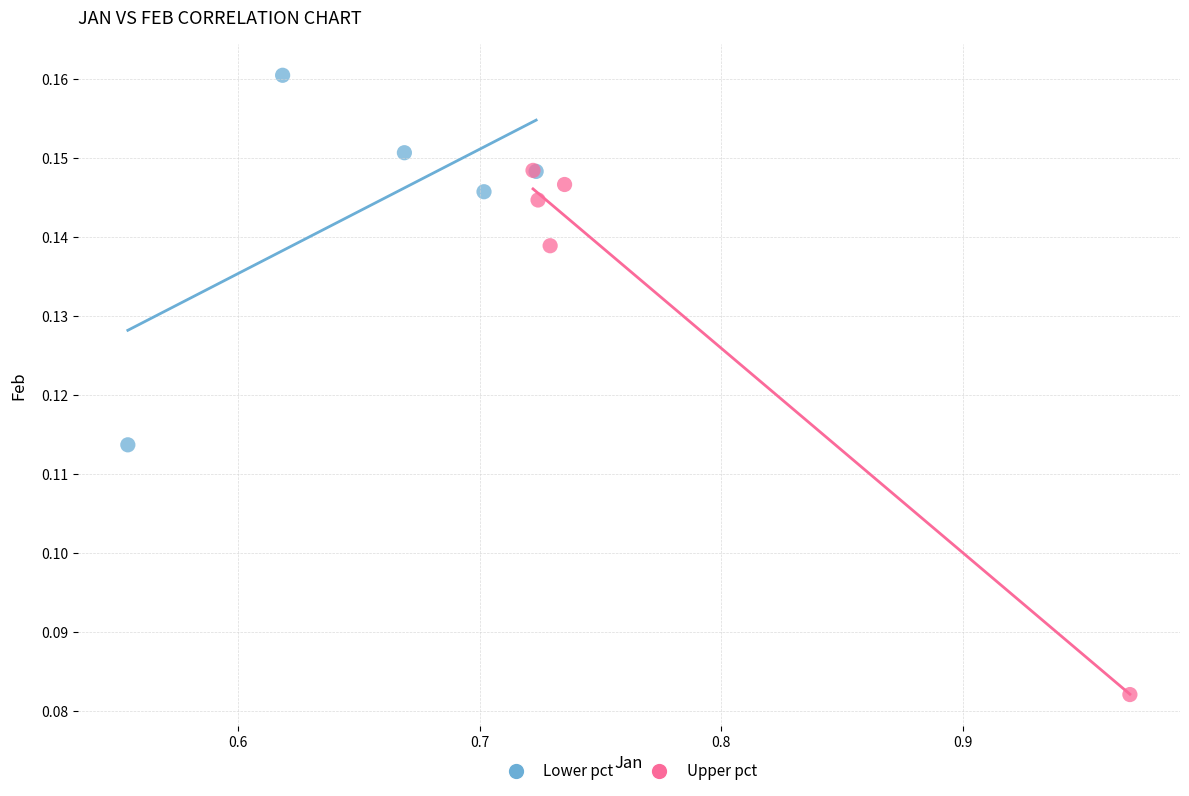

Which series has the largest Y range (max minus min)?

Upper pct